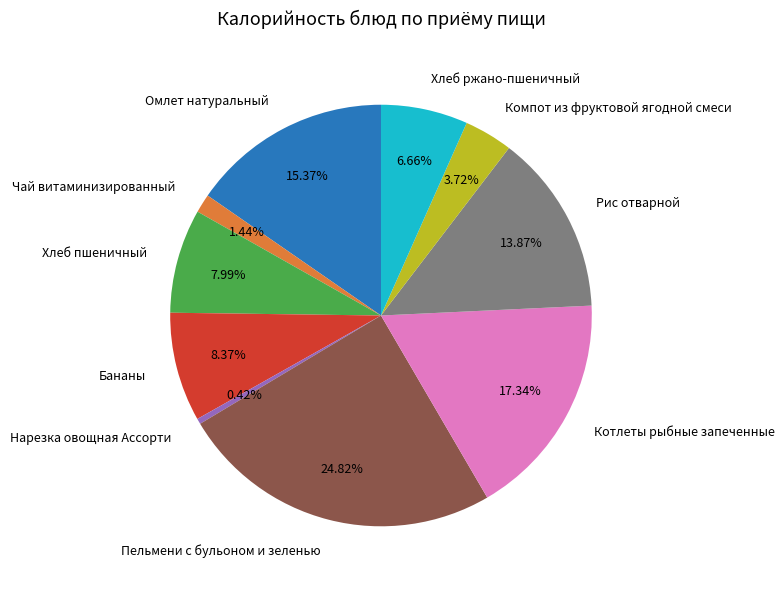

Which slice is the smallest?

Нарезка овощная Ассорти